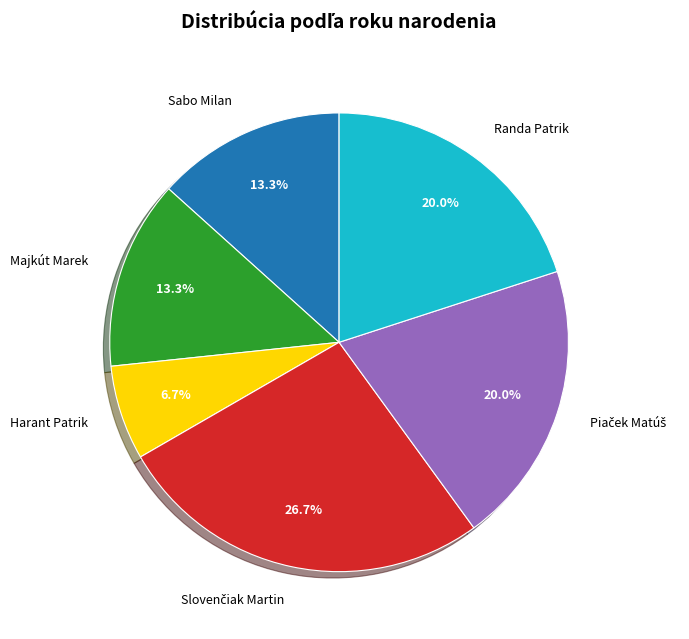

How many segments does this pie chart have?

6